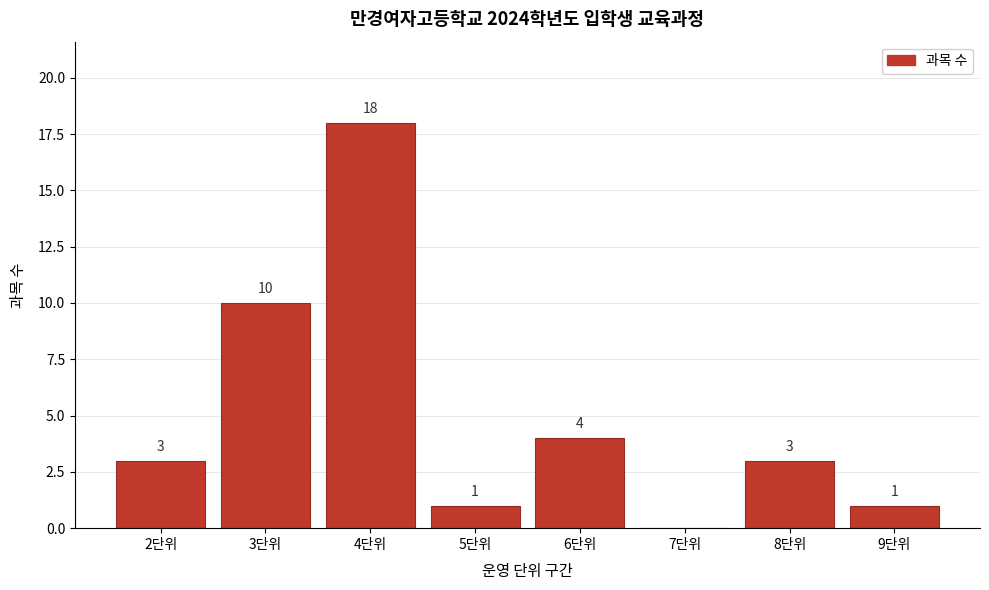

Reading left to right, list all the values displayed in this chart.

2단위=3	3단위=10	4단위=18	5단위=1	6단위=4	7단위=0	8단위=3	9단위=1